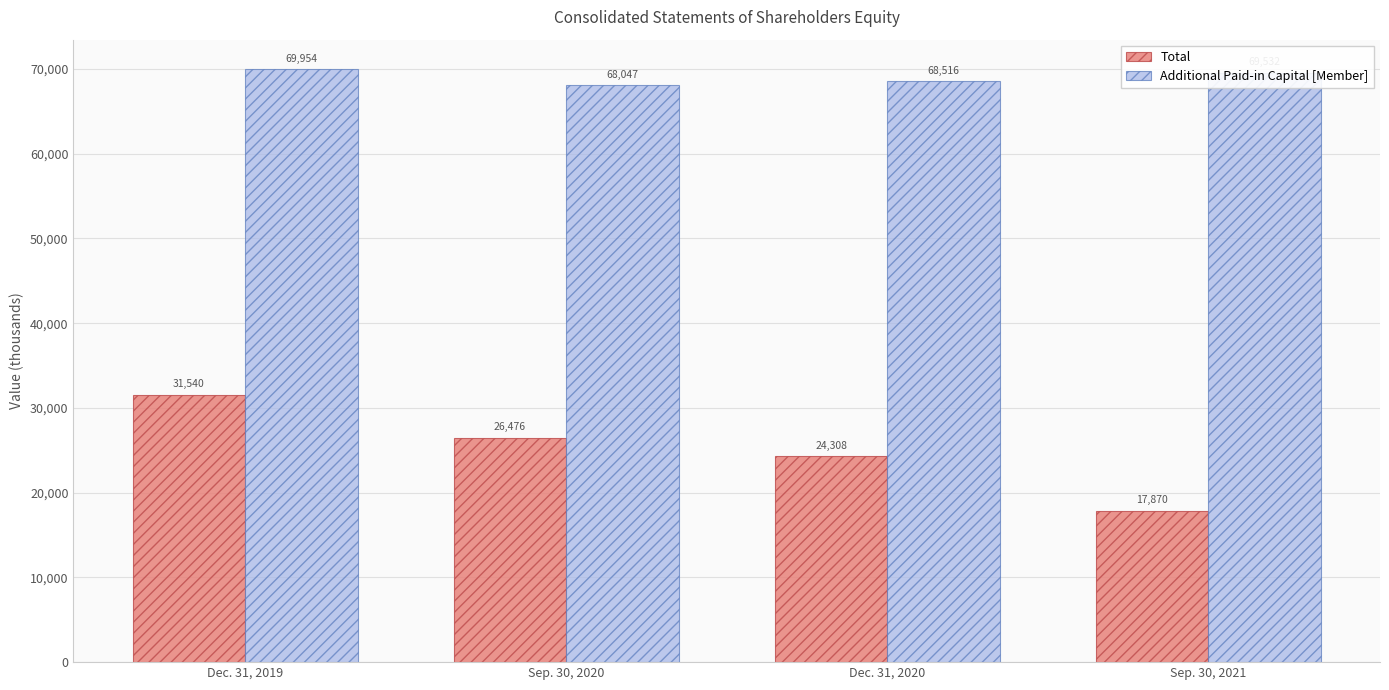

Which label corresponds to the largest value in the chart?

Dec. 31, 2019